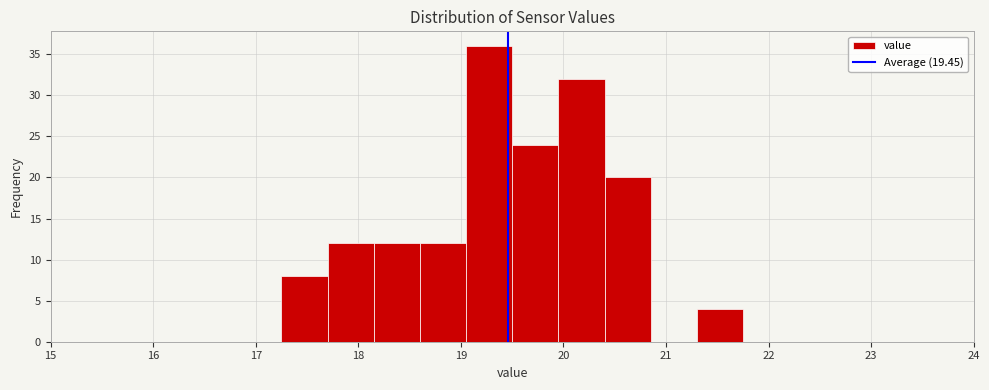

Over which range of the x-axis is the bar tallest?

19.05 to 19.50